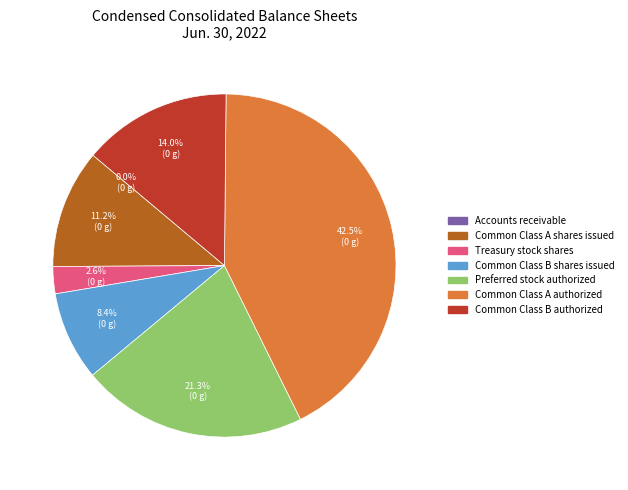

What percentage is the Treasury stock shares slice, to the nearest percent?

3%